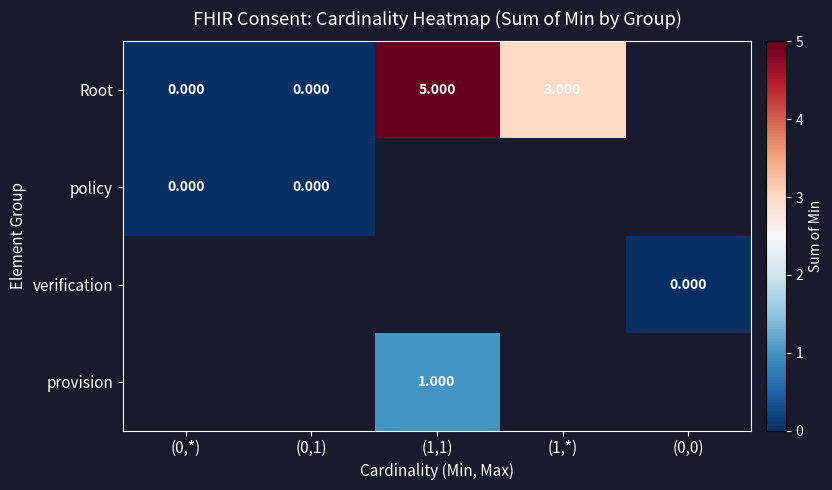

List the labels in order of policy value, smallest first.

(0,*), (0,1), (1,1), (1,*), (0,0)